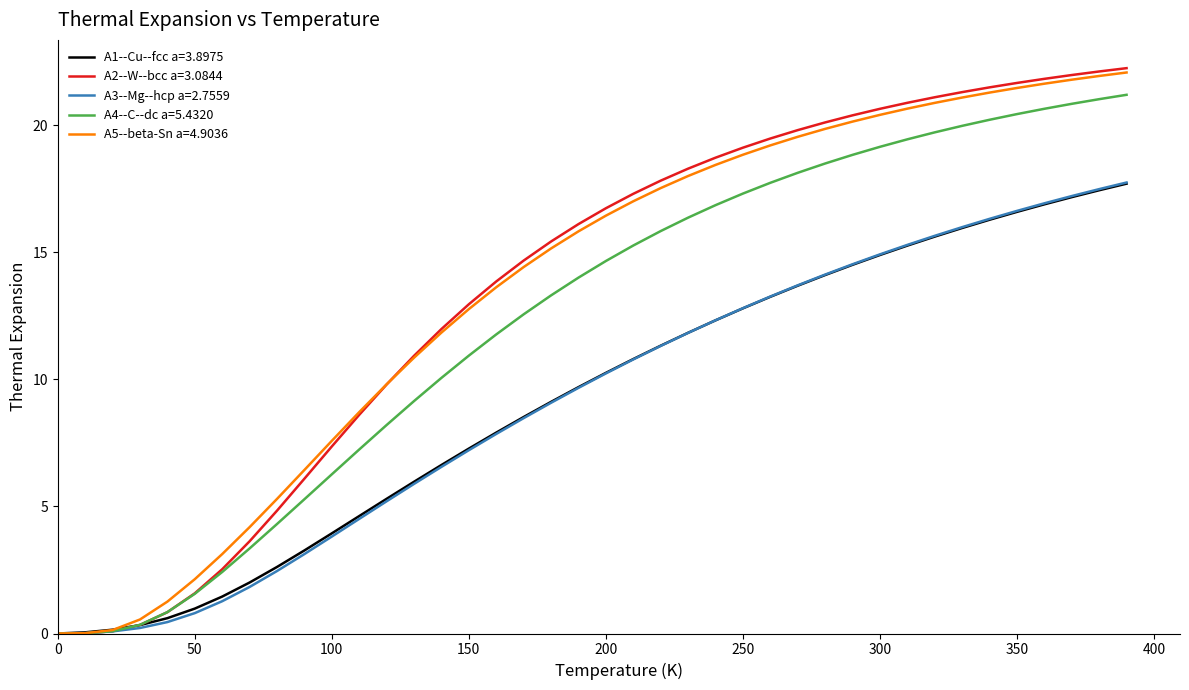

What is the greatest value displayed?

22.2